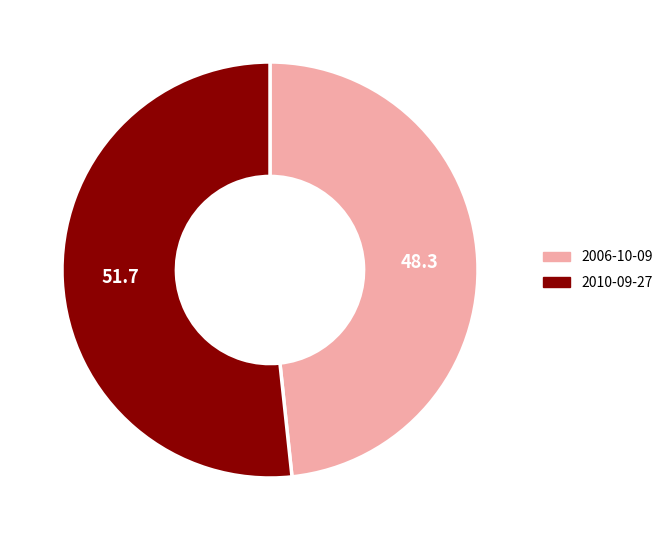

Count the number of slices in the pie.

2